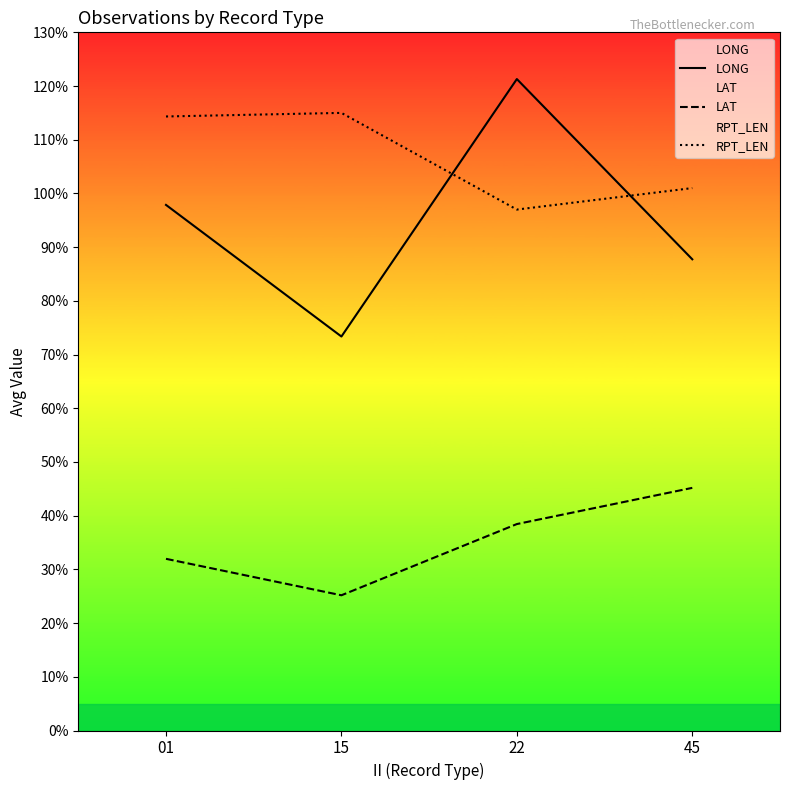

Which series changed the most between 22 and 45?

LONG